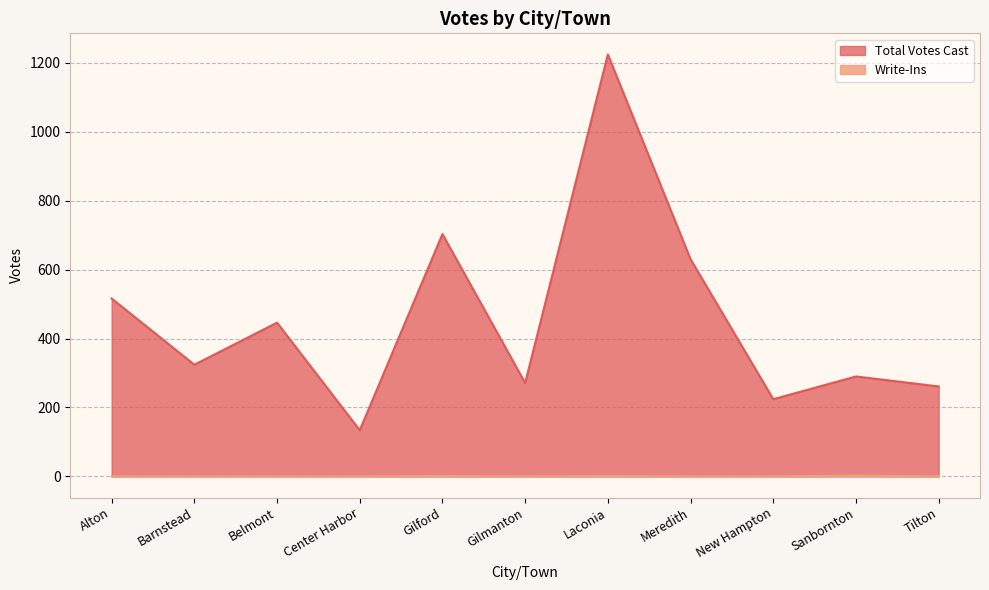

Between Tilton and Gilford, which is larger?

Gilford